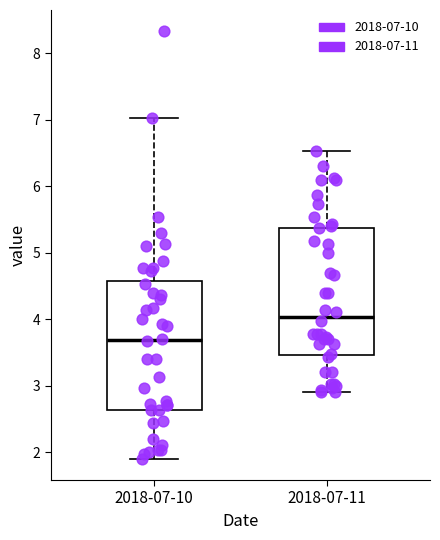

Where is the upper edge of the box for 2018-07-10 on the y-axis? The values are not printed on the chart, so give them approximately, as read against the axis.

4.6